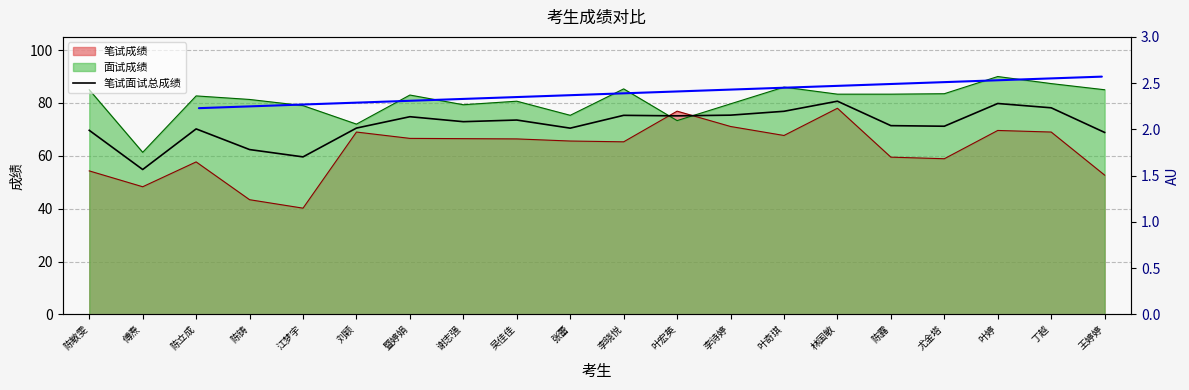

Does the chart have visible grid lines?

Yes